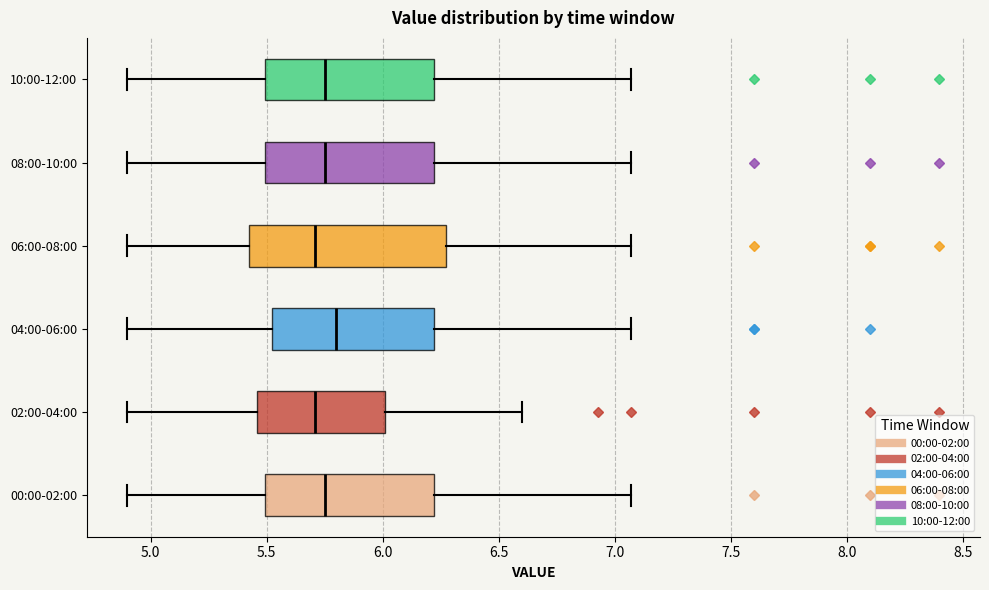

Which box is the widest, from its left edge to its right edge?

06:00-08:00